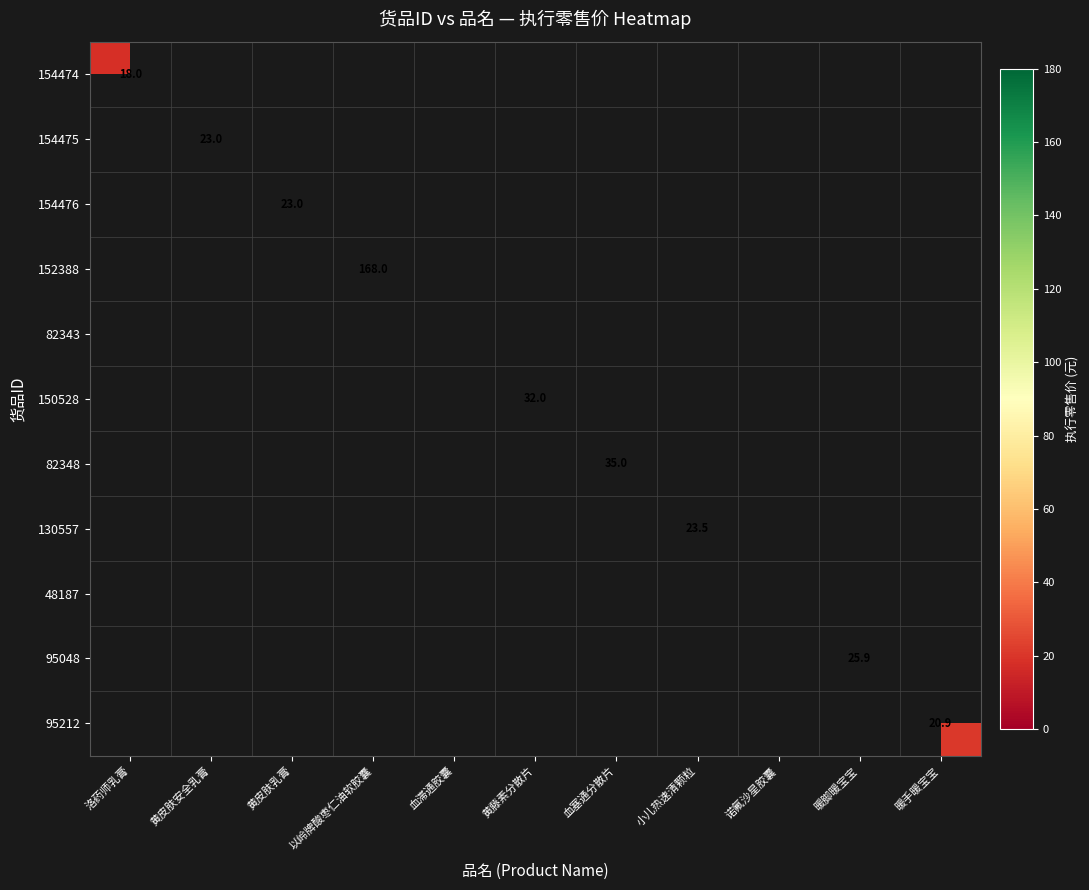

Is it true that 95048 equals 25.9 at 暖脚暖宝宝?

True